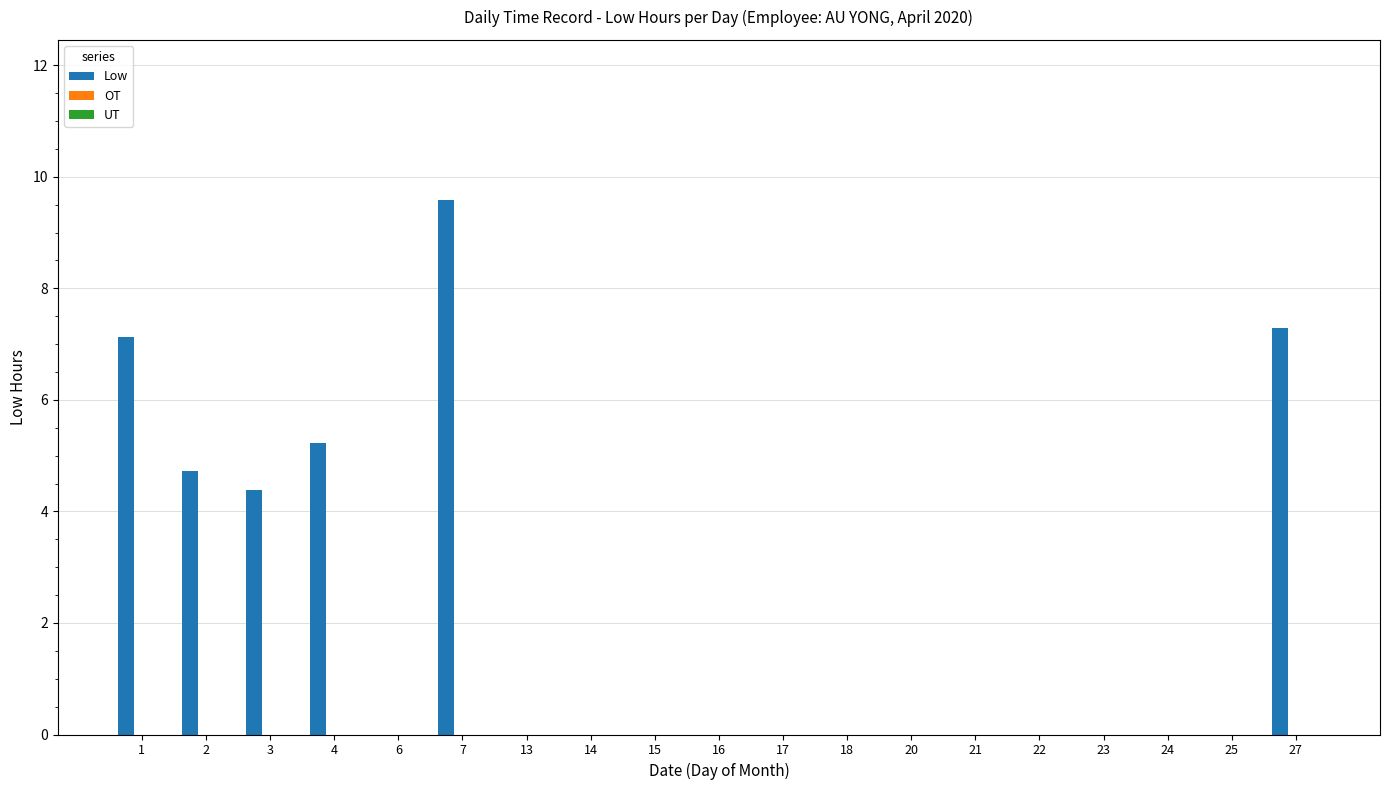

What is the maximum value shown in the chart?

9.6